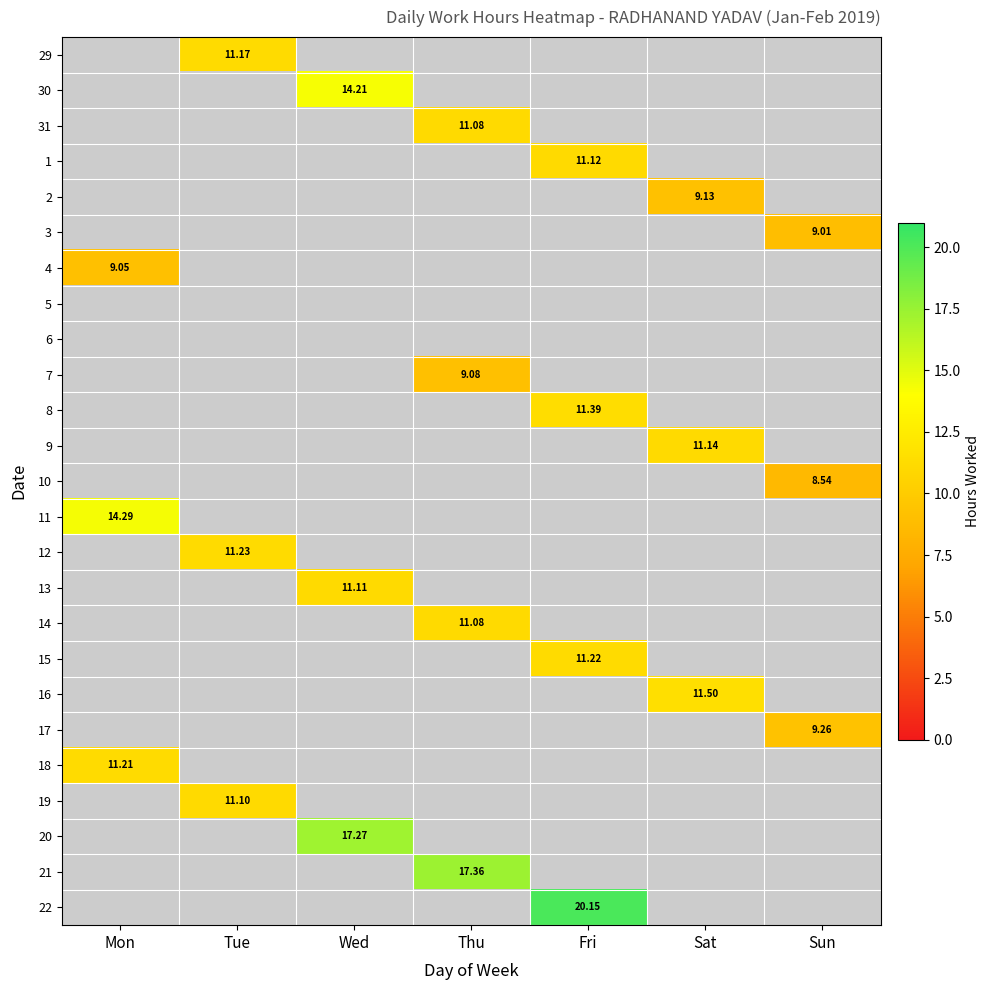

At which category is the sum across all series the highest?

Fri